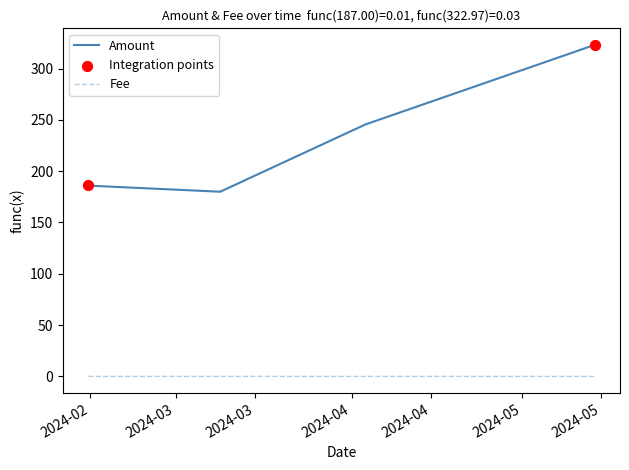

Which series has the widest spread of values?

Amount